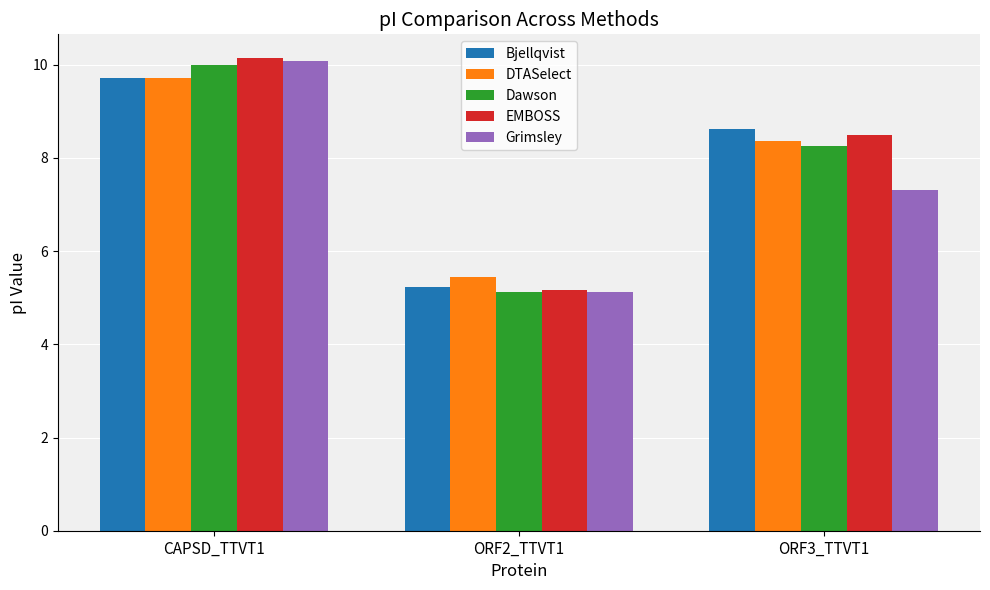

What is the sum of all EMBOSS values?

23.8